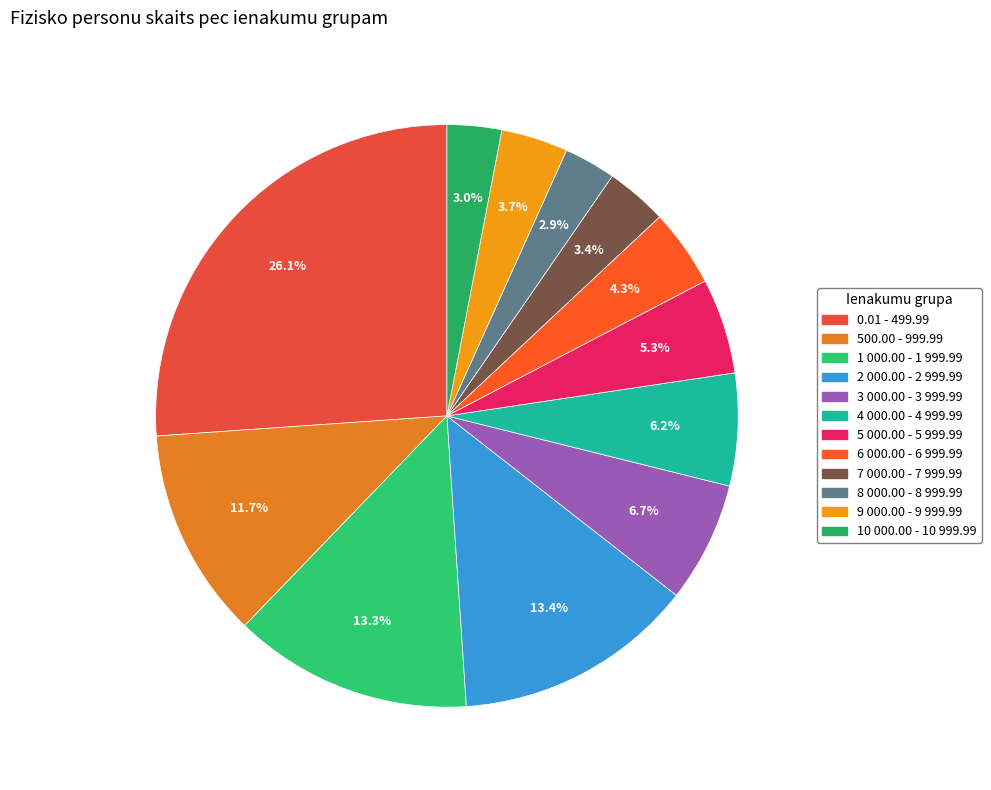

Is the sum of 10 000.00 - 10 999.99 and 6 000.00 - 6 999.99 greater than half?

No